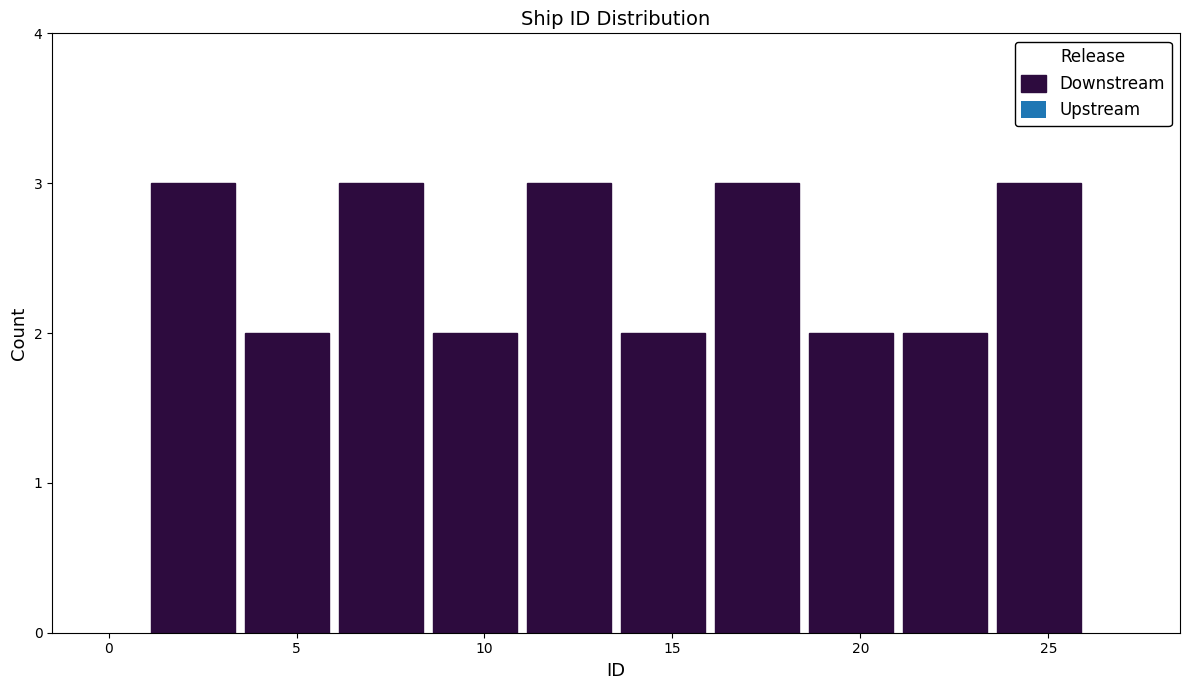

Reading left to right, transcribe this chart: for each bar, give the range it covers on the x-axis and its height. The values are not printed on the chart, so give them approximately, as read against the axis.

1.0 to 3.5: 3
3.5 to 6.0: 2
6.0 to 8.5: 3
8.5 to 11.0: 2
11.0 to 13.5: 3
13.5 to 16.0: 2
16.0 to 18.5: 3
18.5 to 21.0: 2
21.0 to 23.5: 2
23.5 to 26.0: 3